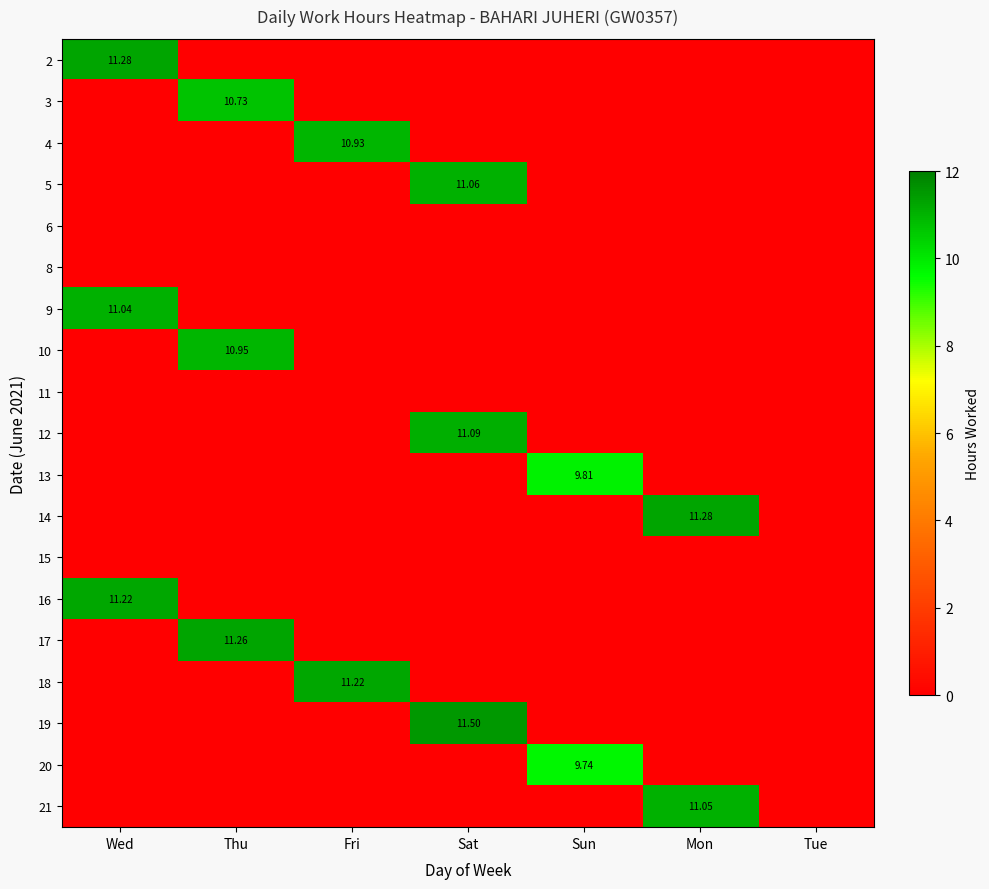

What is the difference between the maximum and minimum values in the 13 series?

9.8